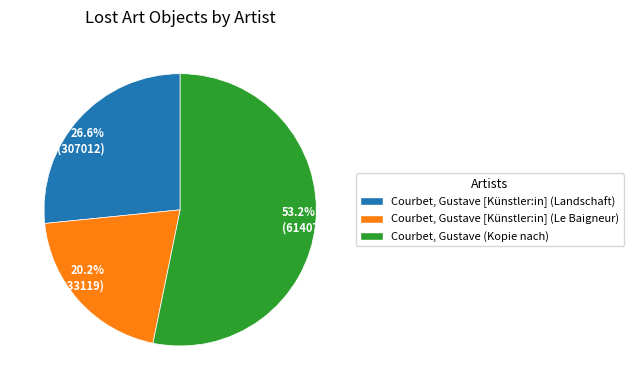

What portion of the pie excludes 53.2% (614072)?

46.8%